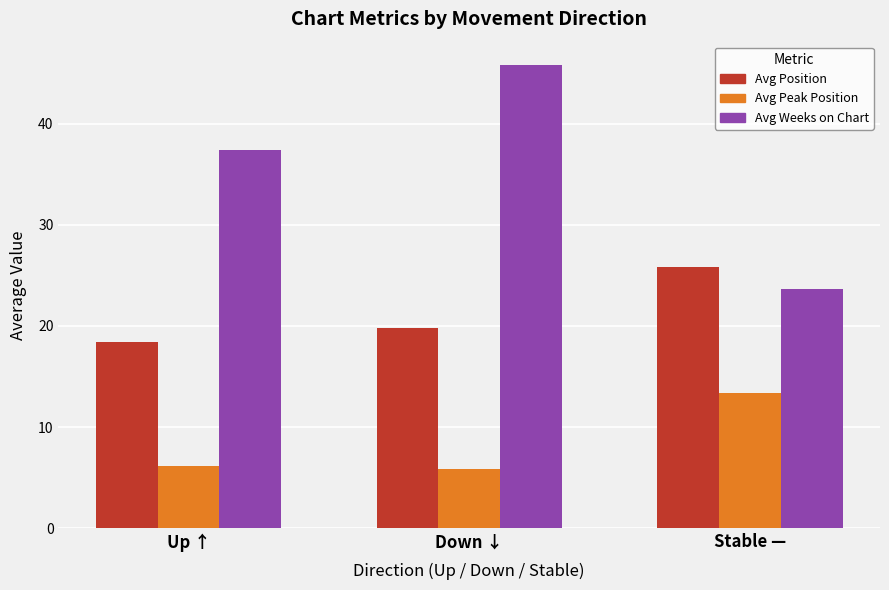

Which series has the largest range (max minus min)?

Avg Weeks on Chart